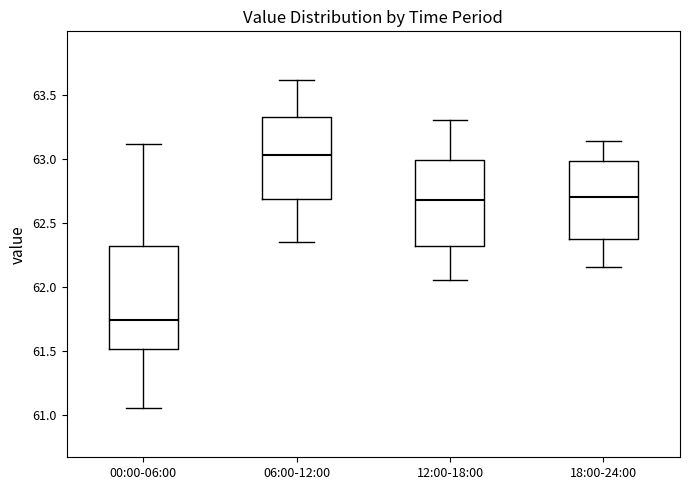

Reading left to right, read every box against the y-axis: the position of its median line, the range the box covers, and the ends of its whiskers. The values are not printed on the chart, so give them approximately, as read against the axis.

00:00-06:00: median 61.75, box 61.50 to 62.30, whiskers 61.05 to 63.10
06:00-12:00: median 63.05, box 62.70 to 63.35, whiskers 62.35 to 63.60
12:00-18:00: median 62.70, box 62.30 to 63.00, whiskers 62.05 to 63.30
18:00-24:00: median 62.70, box 62.35 to 63.00, whiskers 62.15 to 63.15